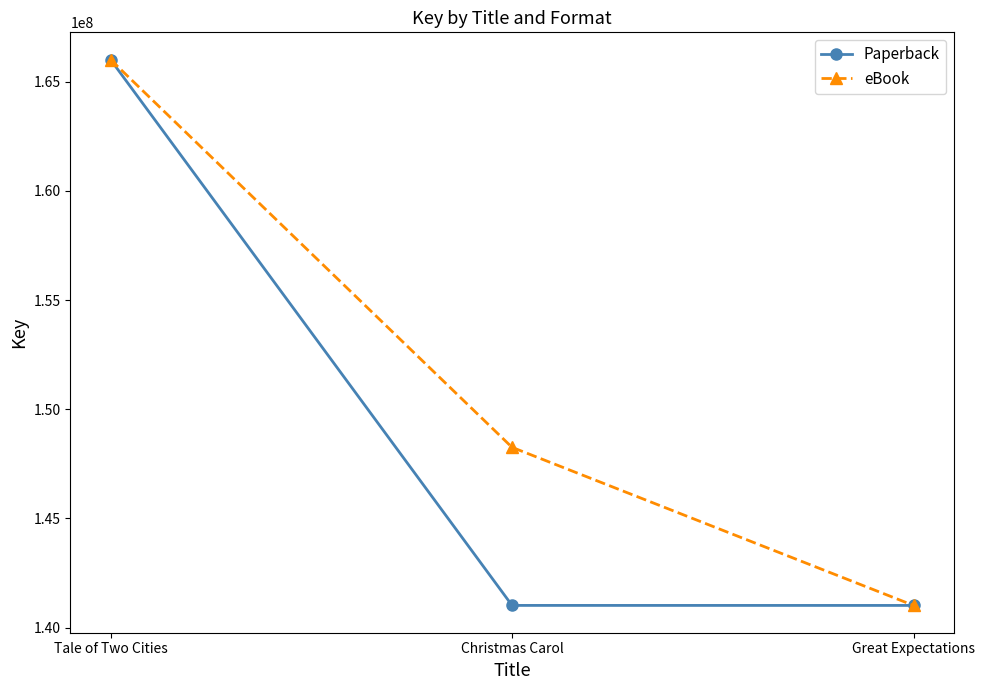

True or false: eBook has a value of 141017797 at Great Expectations.

True